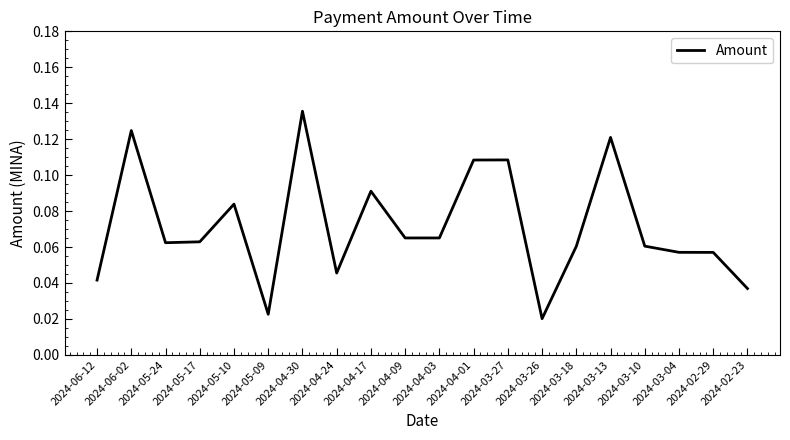

What position from the left is 2024-04-24?

8